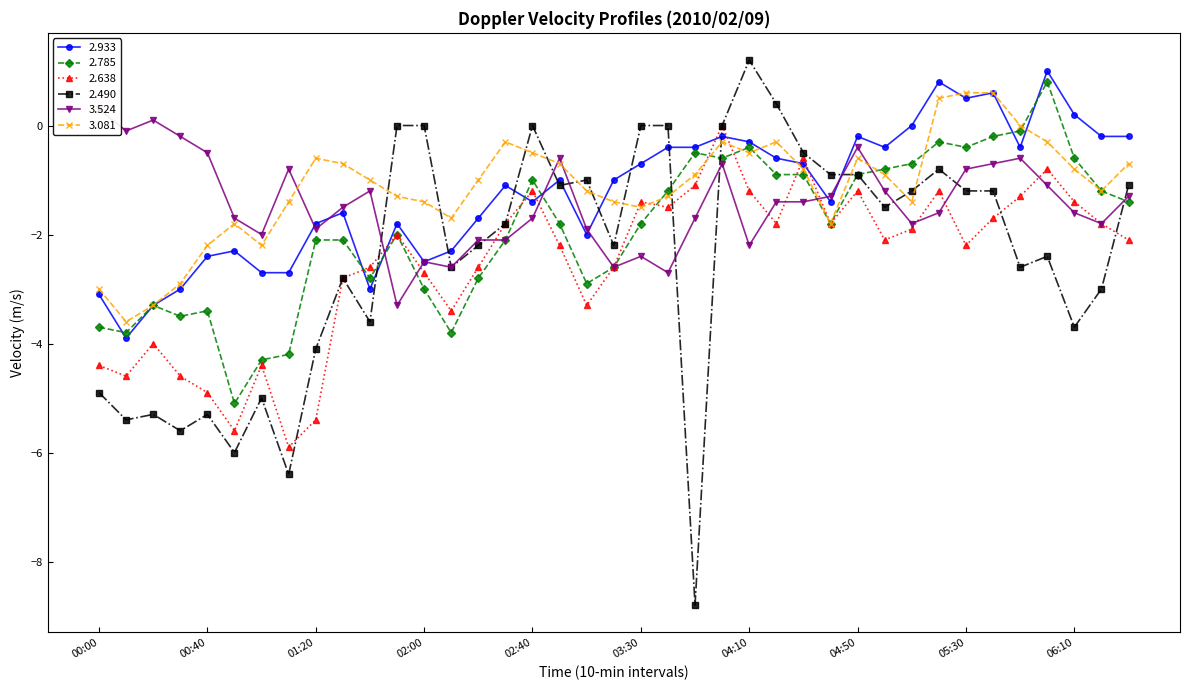

Where does the 3.081 series first go above -1?

01:20